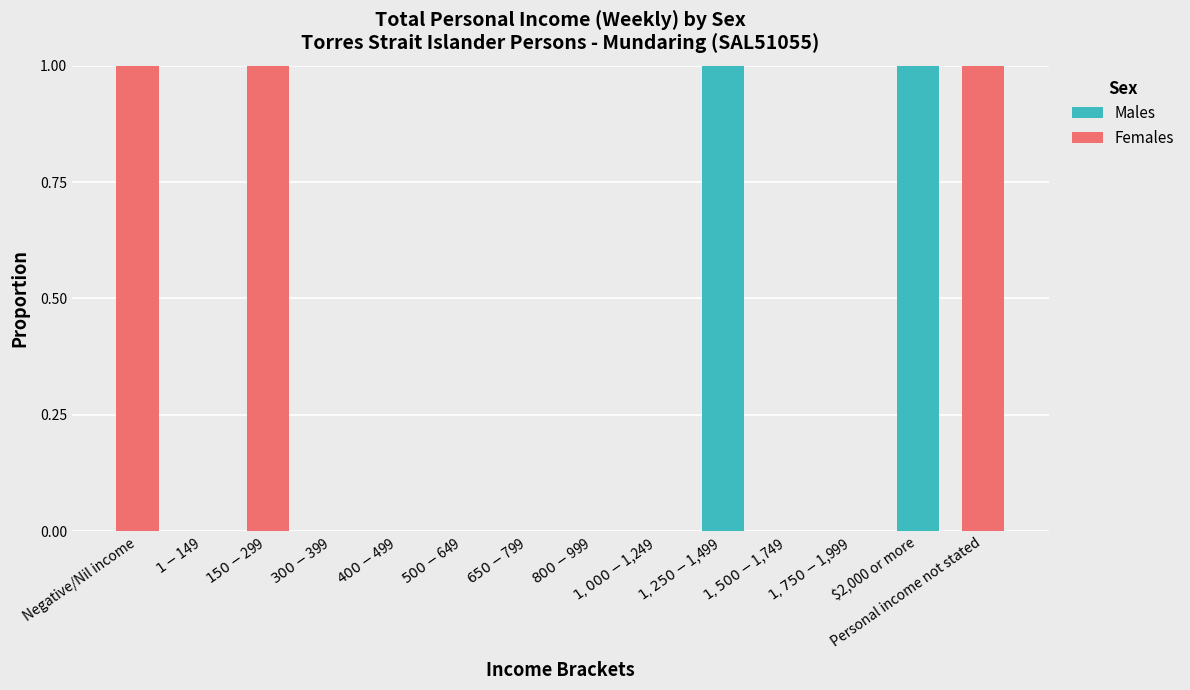

The Males series shows 1 at $2,000 or more. True or false?

True